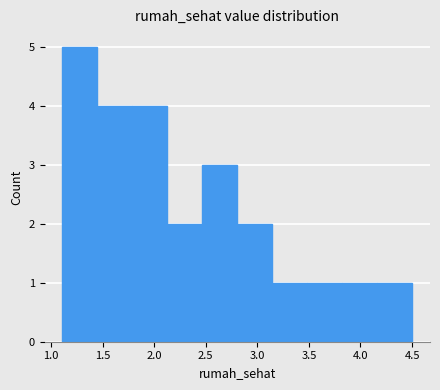

Which range on the x-axis has the tallest bar?

1.10 to 1.45